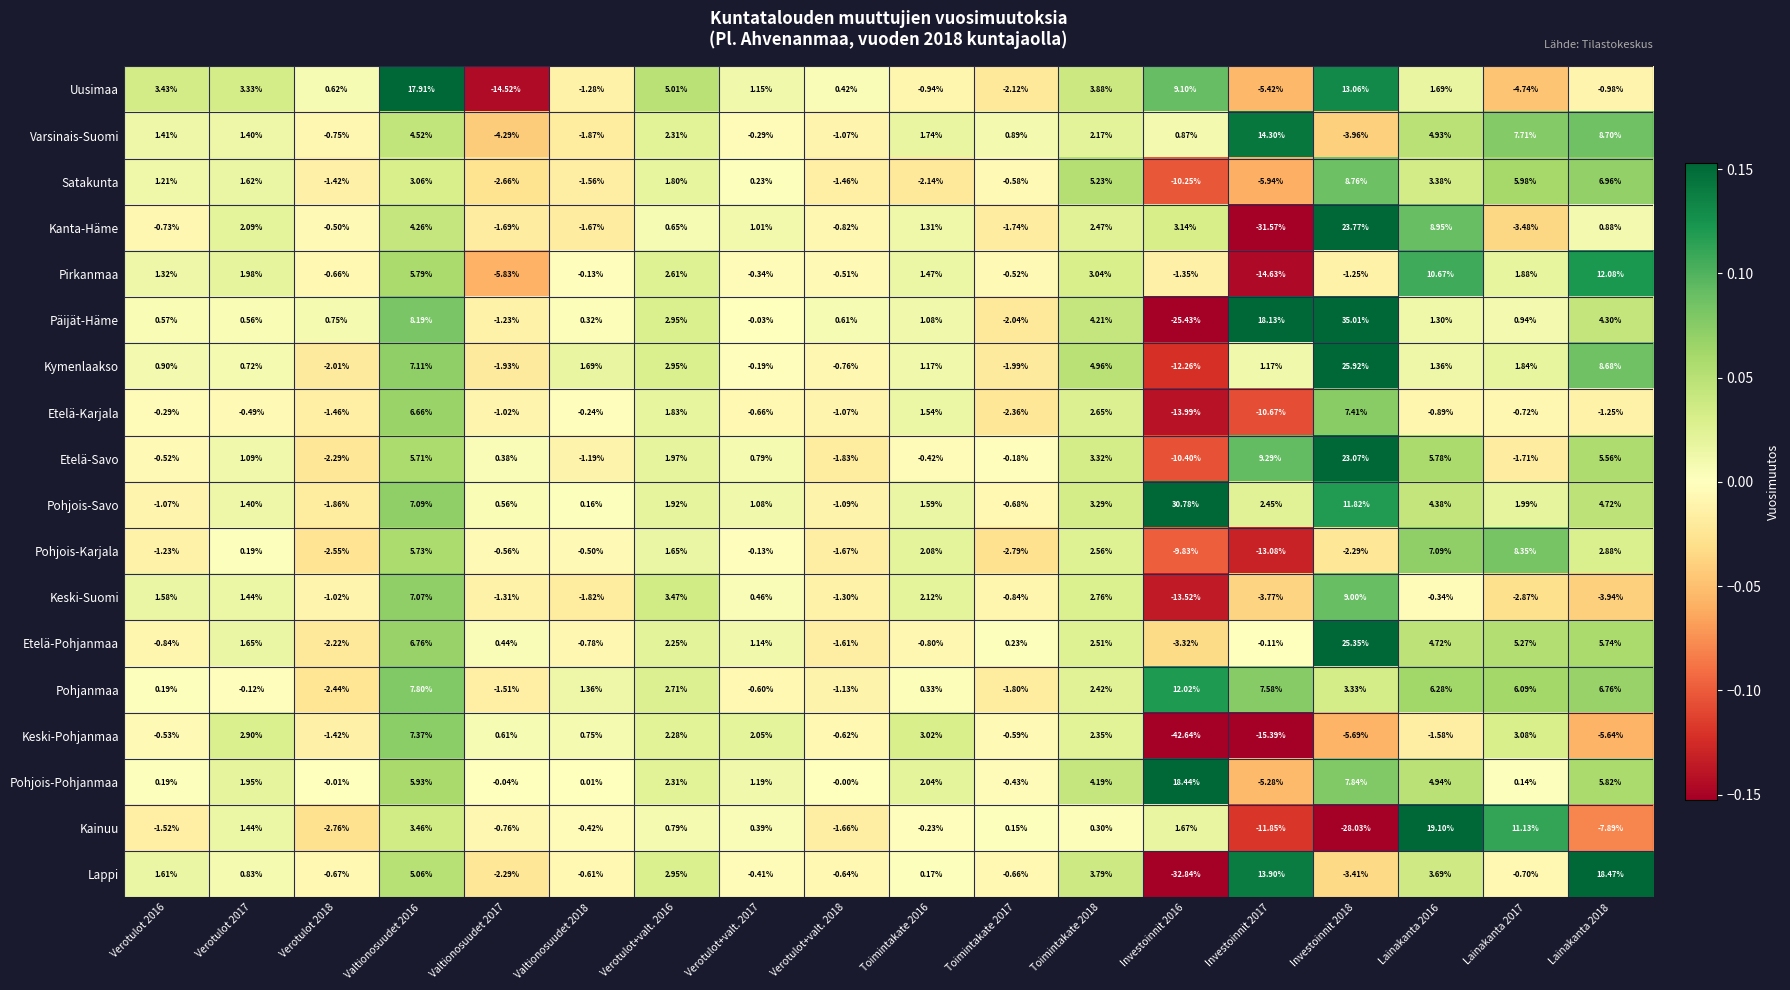

Rank the series by their maximum value, from highest to lowest.

Päijät-Häme, Pohjois-Savo, Kymenlaakso, Etelä-Pohjanmaa, Kanta-Häme, Etelä-Savo, Kainuu, Lappi, Pohjois-Pohjanmaa, Uusimaa, Varsinais-Suomi, Pirkanmaa, Pohjanmaa, Keski-Suomi, Satakunta, Pohjois-Karjala, Etelä-Karjala, Keski-Pohjanmaa